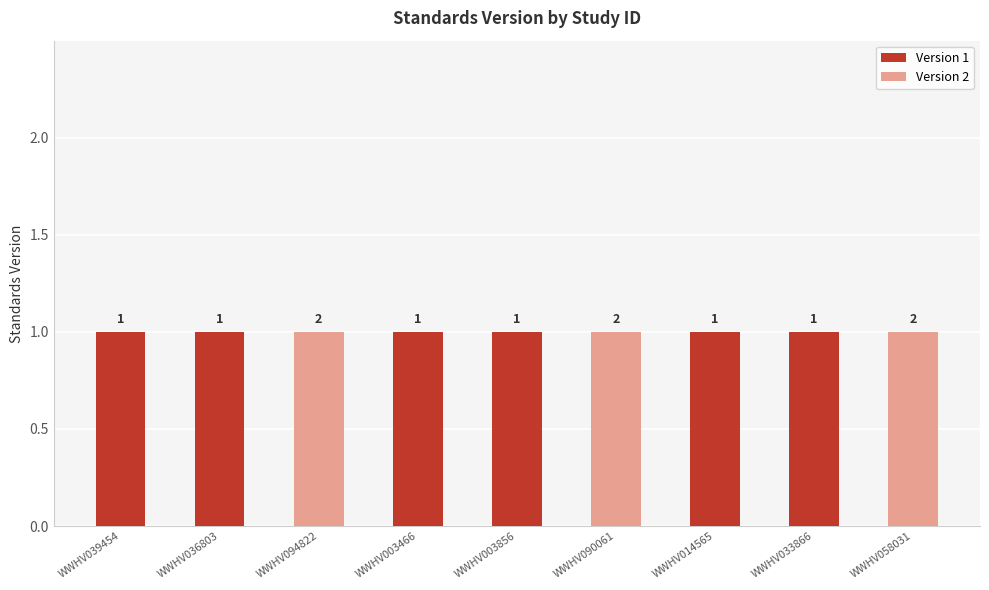

How many categories are shown in the chart?

9